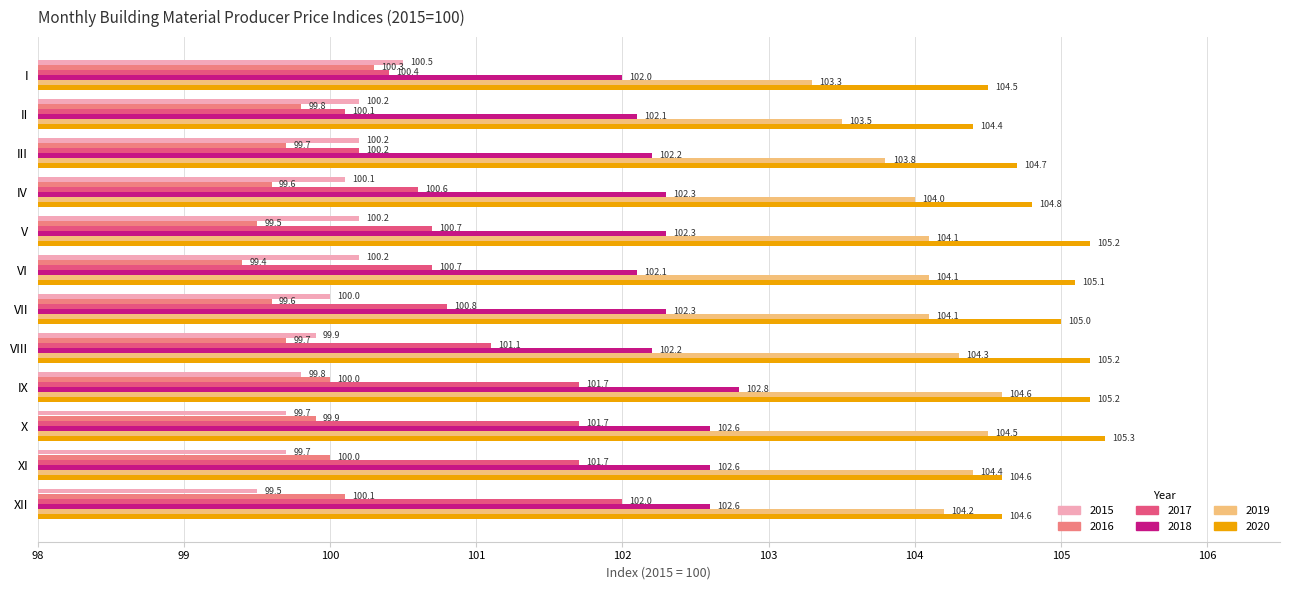

The 2020 series shows 56.9 at IX. True or false?

False